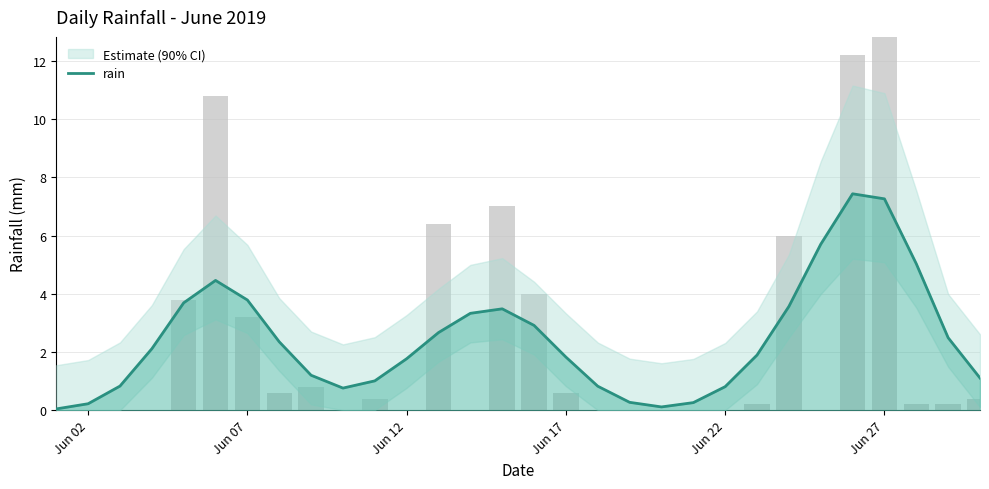

Is it true that the value at 25 is 11.2?

False